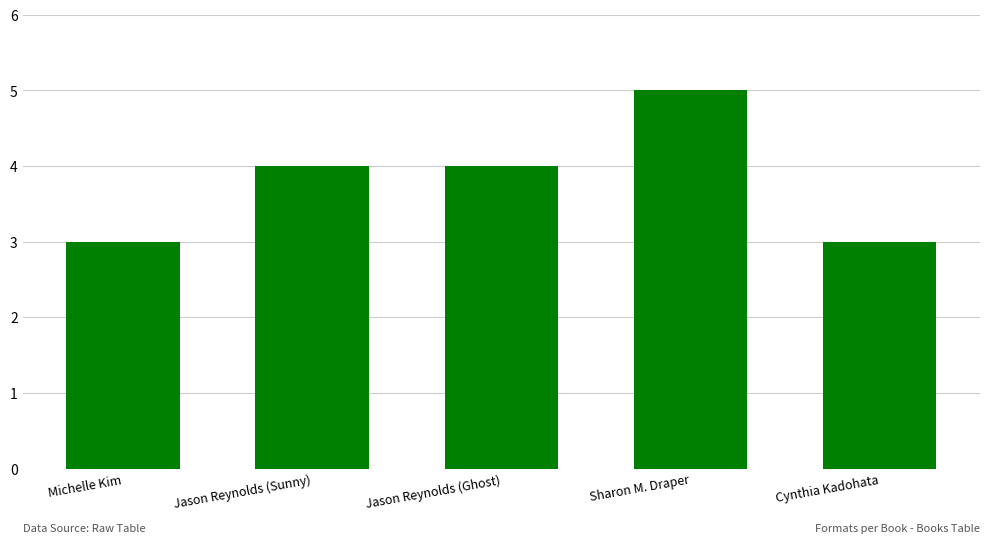

What value does the data have at Jason Reynolds (Sunny)?

4